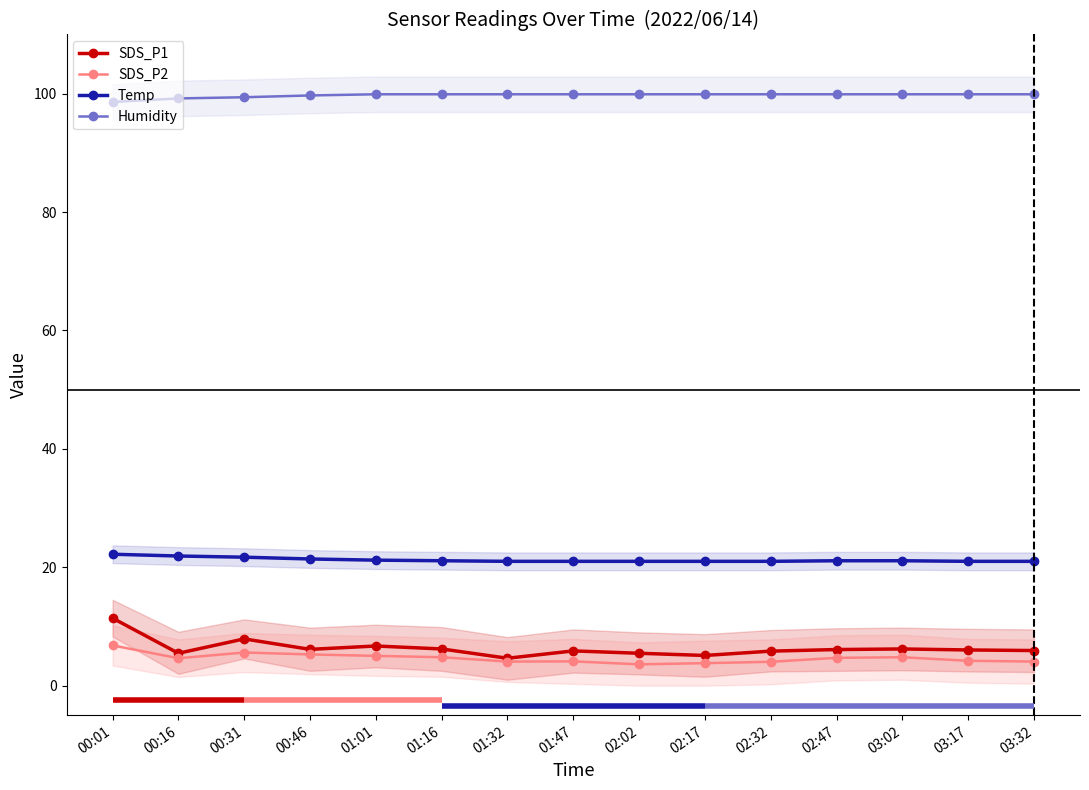

What is the sum of all Humidity values?

1495.8